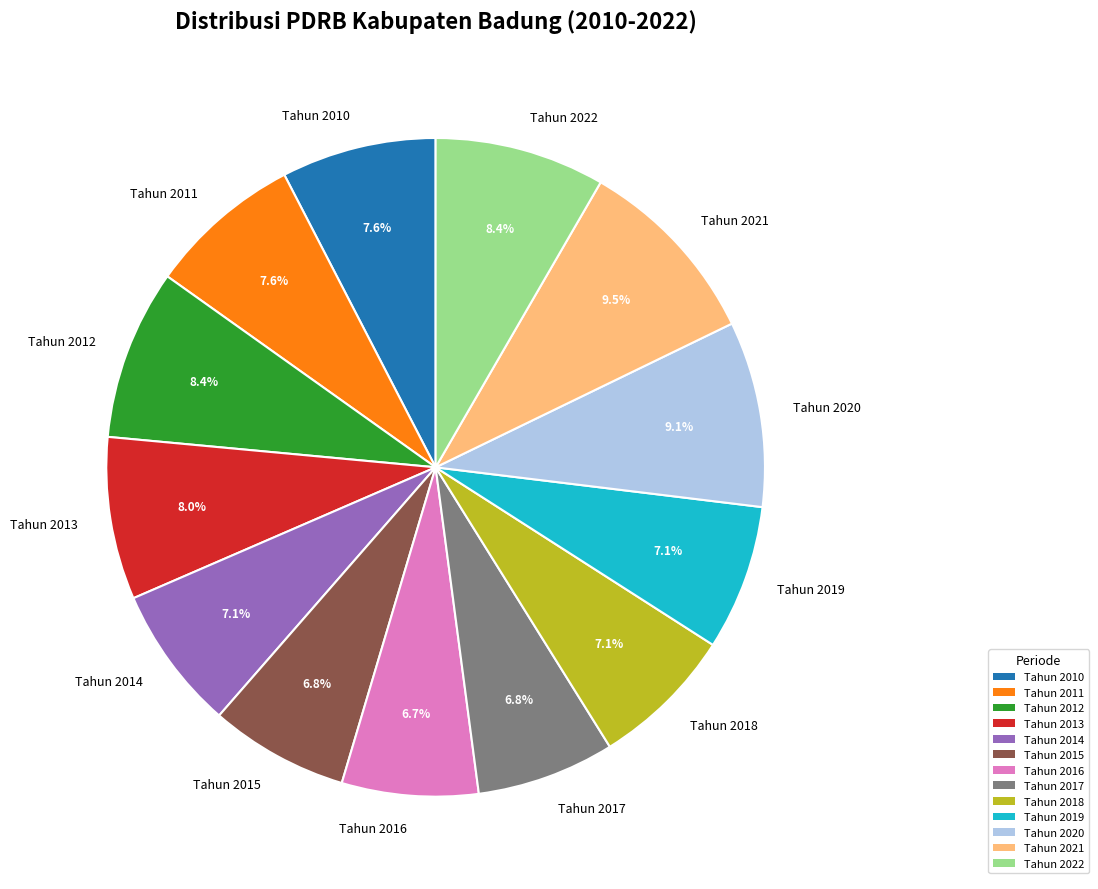

Which has a higher value, Tahun 2017 or Tahun 2011?

Tahun 2011